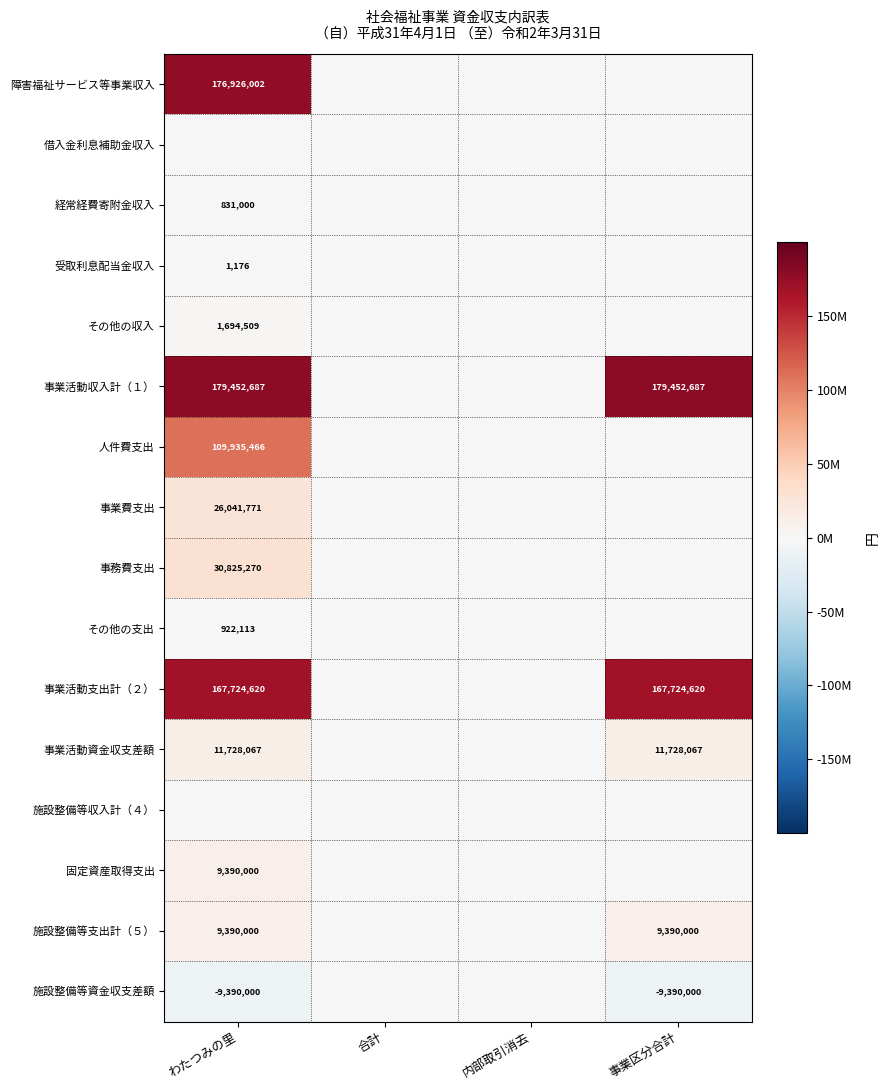

The value of 固定資産取得支出 at わたつみの里 is 9390000. True or false?

True